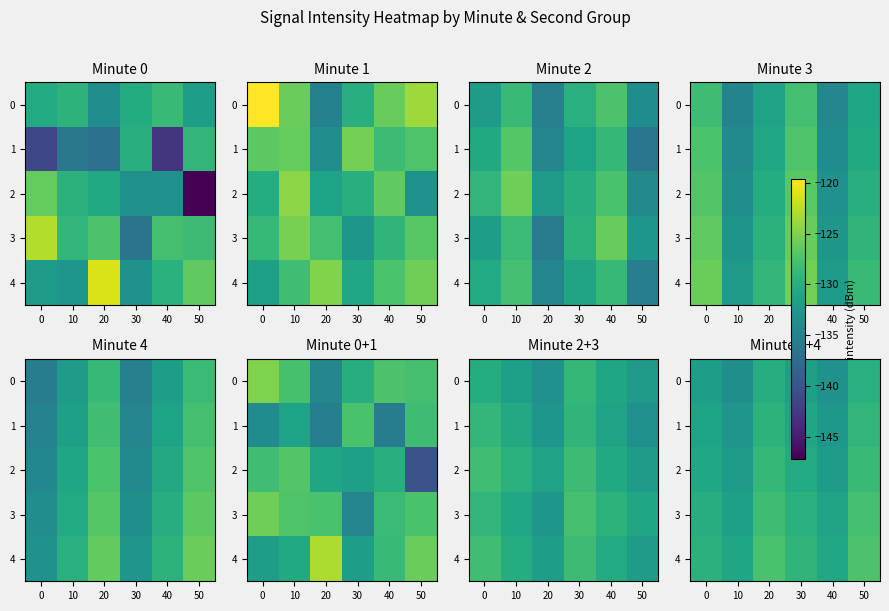

Which category has the lowest value across all series?

10